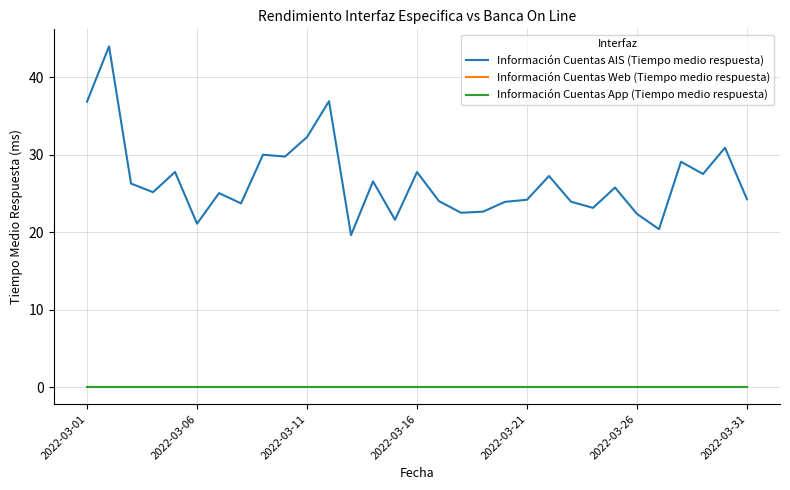

Does the chart have visible grid lines?

Yes